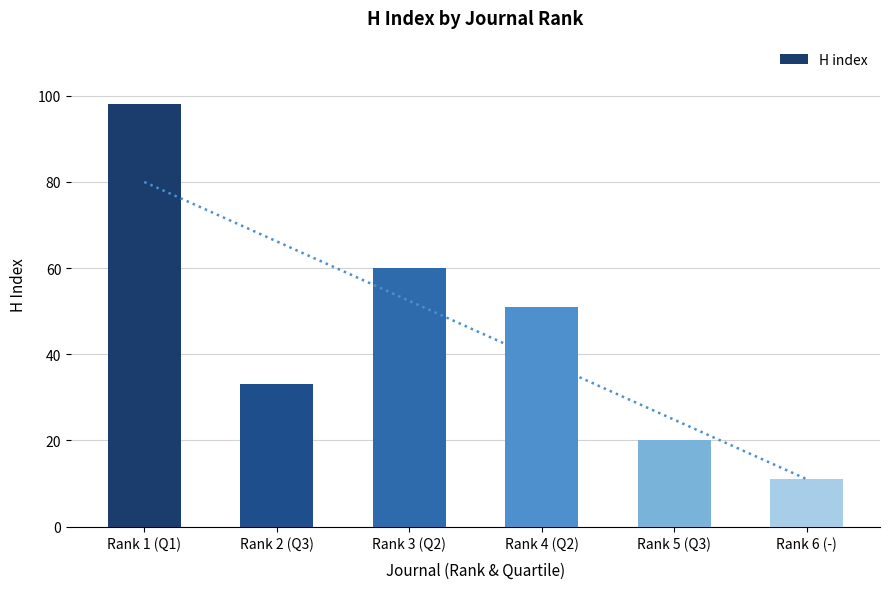

Reading left to right, what are all the values shown in this chart?

Rank 1 (Q1)=98	Rank 2 (Q3)=33	Rank 3 (Q2)=60	Rank 4 (Q2)=51	Rank 5 (Q3)=20	Rank 6 (-)=11